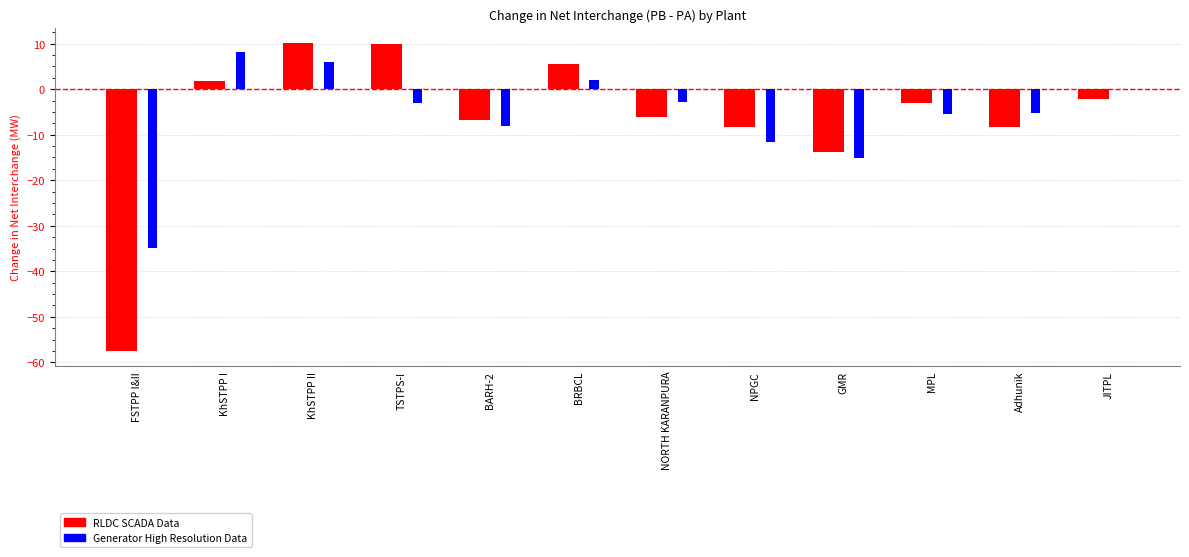

The Generator High Resolution Data series shows -4.9 at BARH-2. True or false?

False